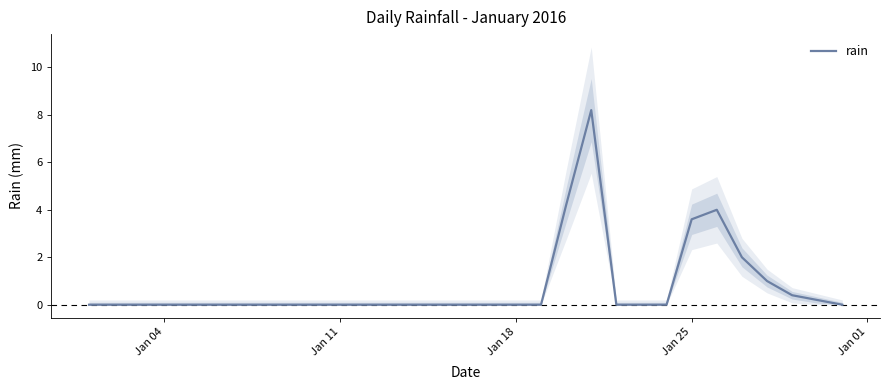

What is the maximum value for rain?

8.2